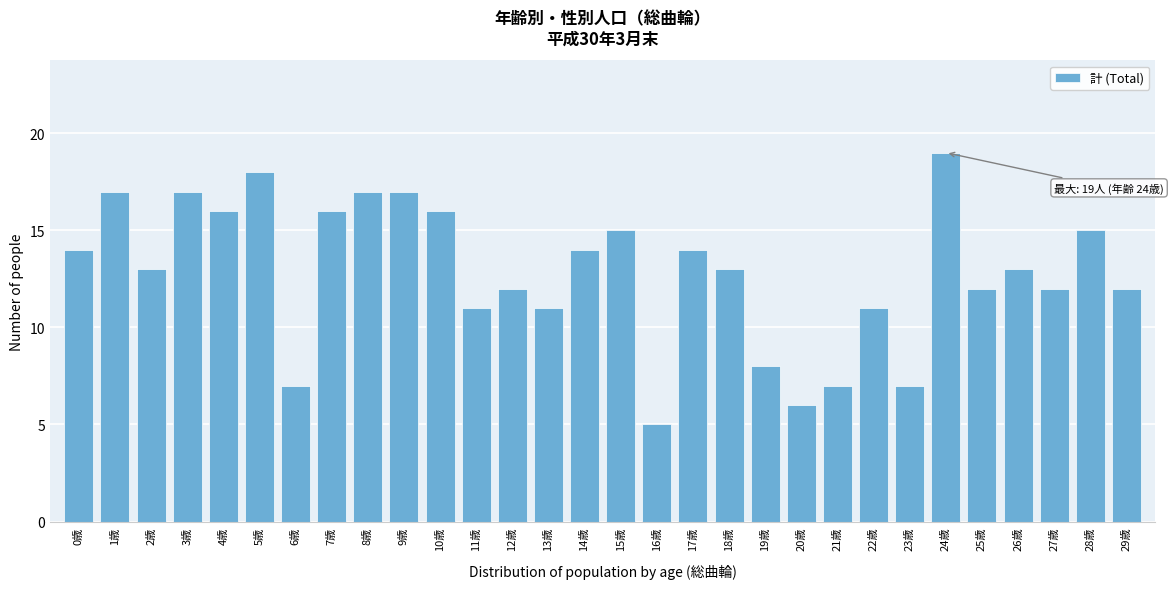

Reading left to right, list all the values displayed in this chart.

14	17	13	17	16	18	7	16	17	17	16	11	12	11	14	15	5	14	13	8	6	7	11	7	19	12	13	12	15	12